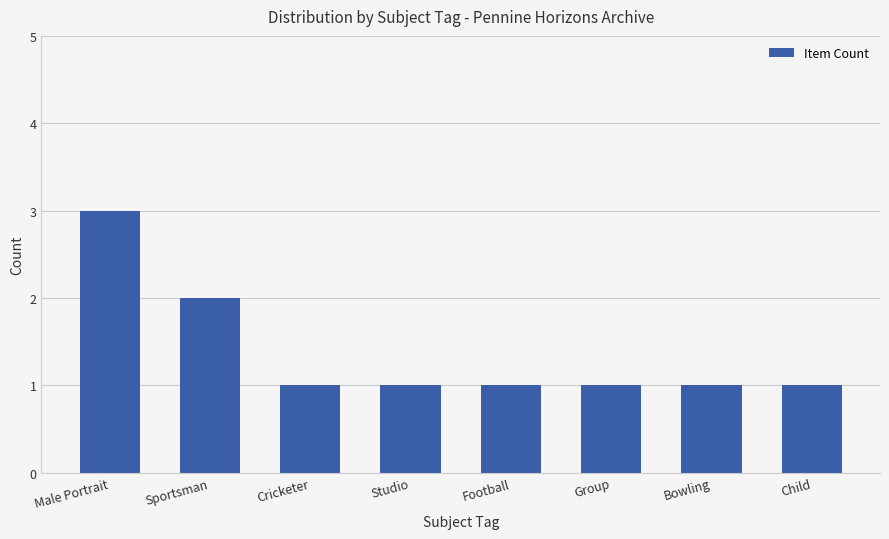

Approximately how many times larger is the value at Studio compared to Group?

1.0